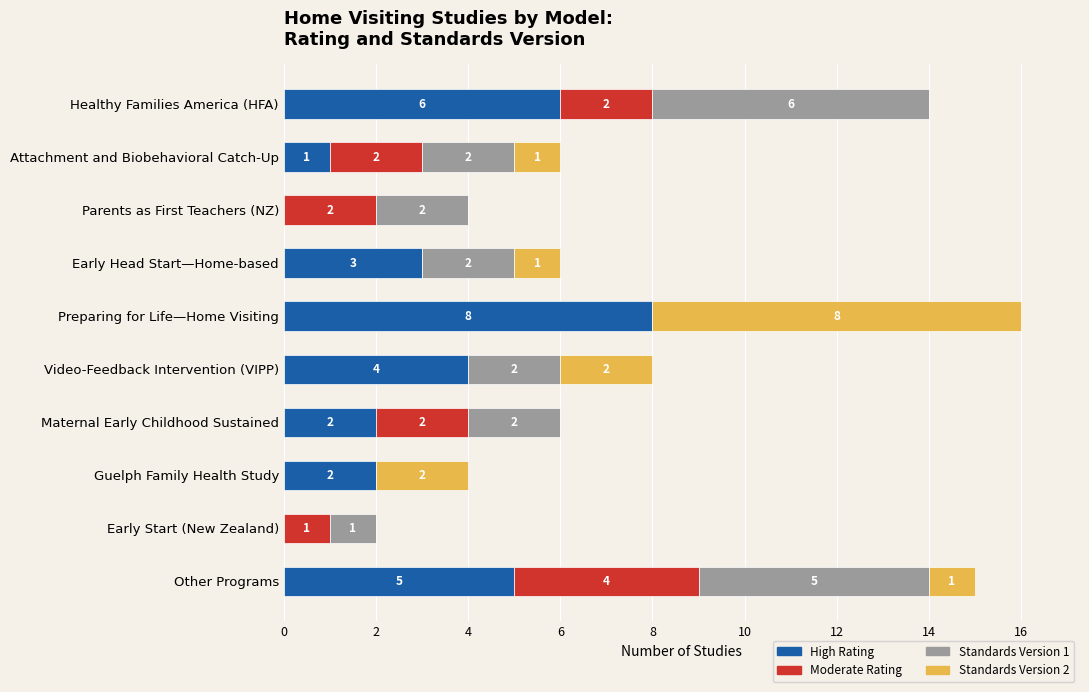

The High Rating series shows 2 at Attachment and Biobehavioral Catch-Up. True or false?

False